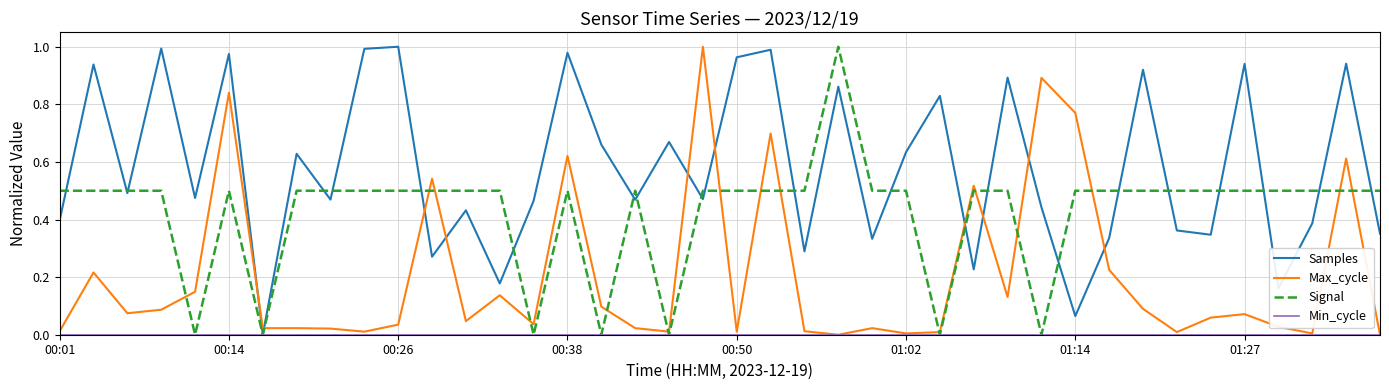

Which series has the largest total across all categories?

Samples